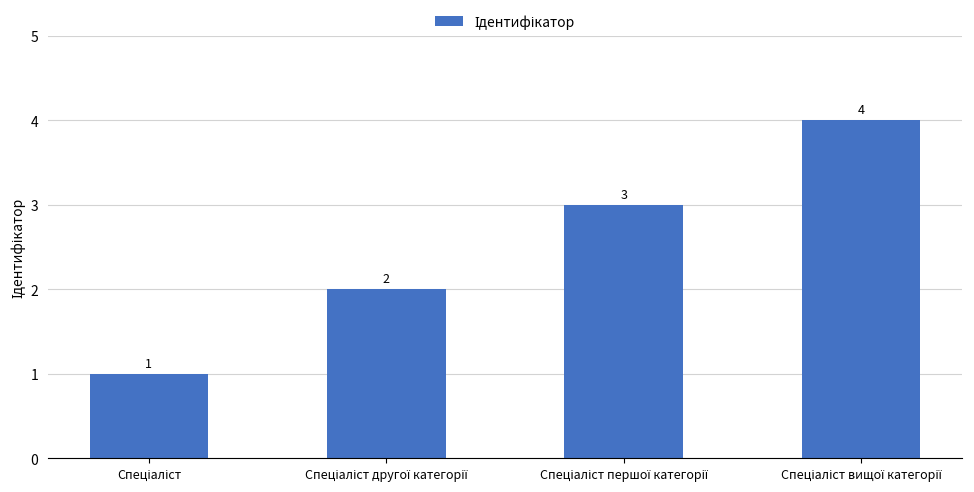

How many values are between 2 and 4?

3